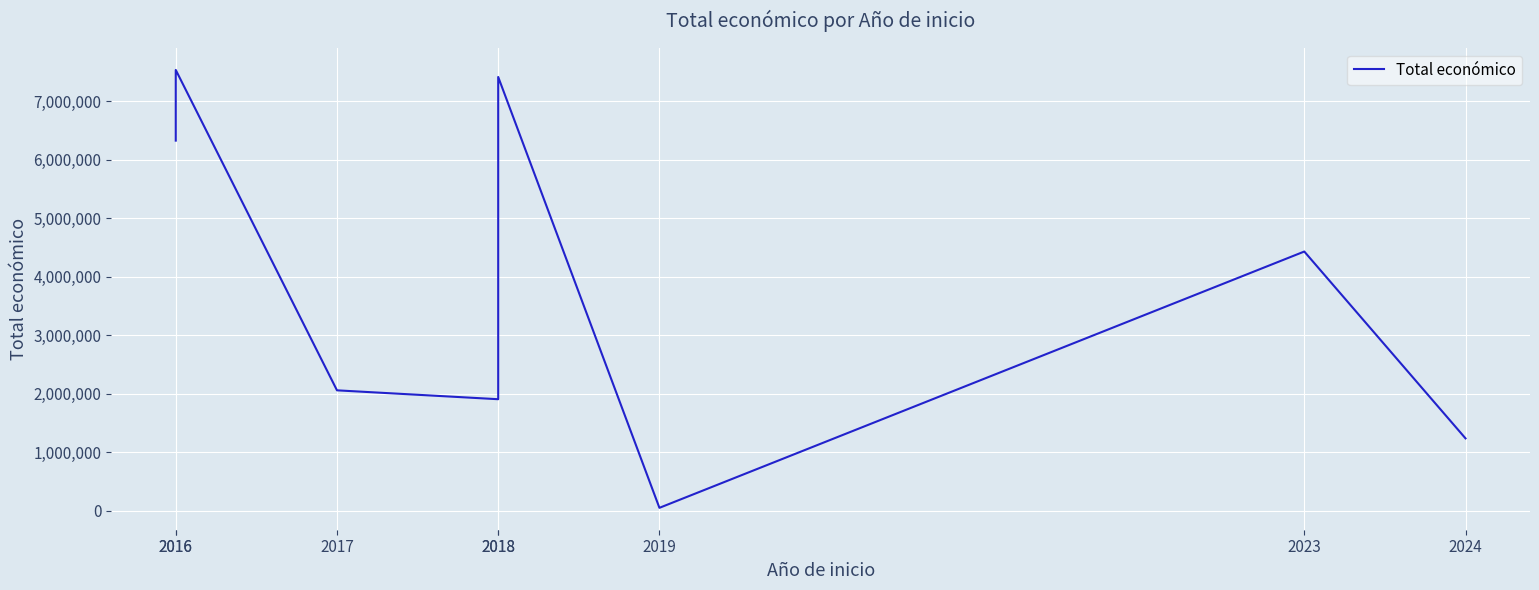

Reading left to right, list all the values displayed in this chart.

6328164	7536300	2058795	1906892	7416491	50000	4431810	1237400